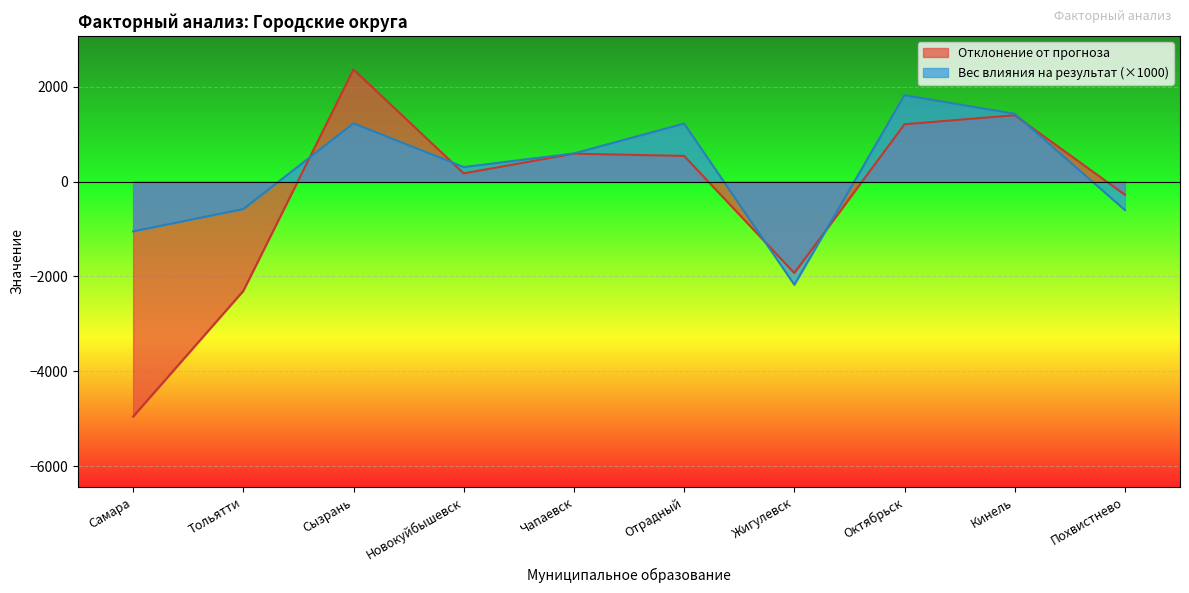

Does the chart display data point markers on the line(s)?

No